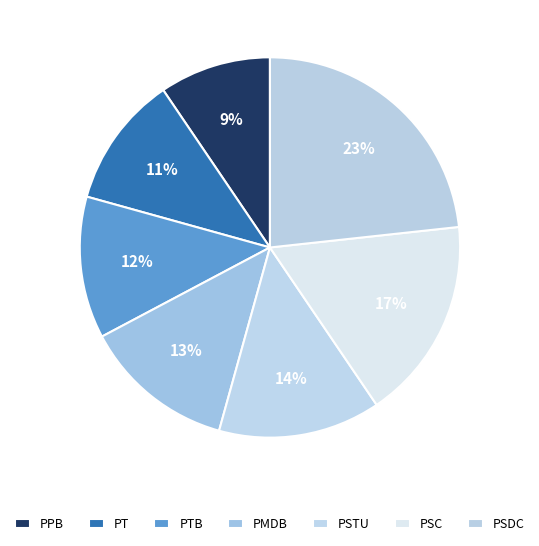

What is the smallest slice in the pie chart?

PPB